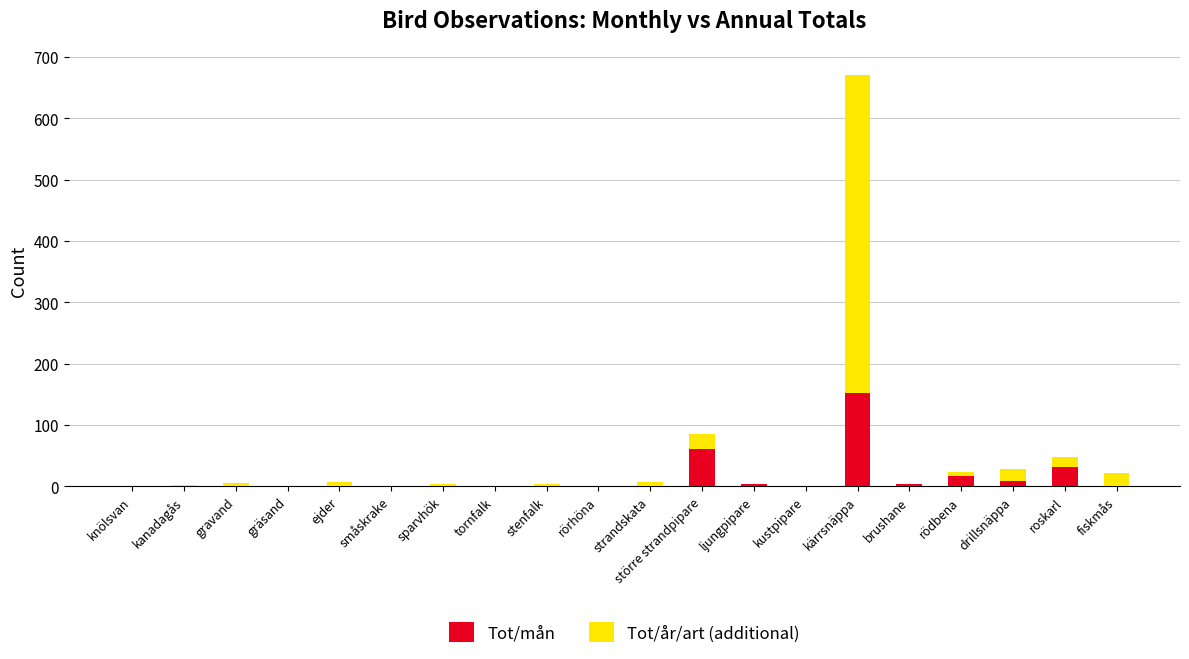

How many series are shown in this chart?

2